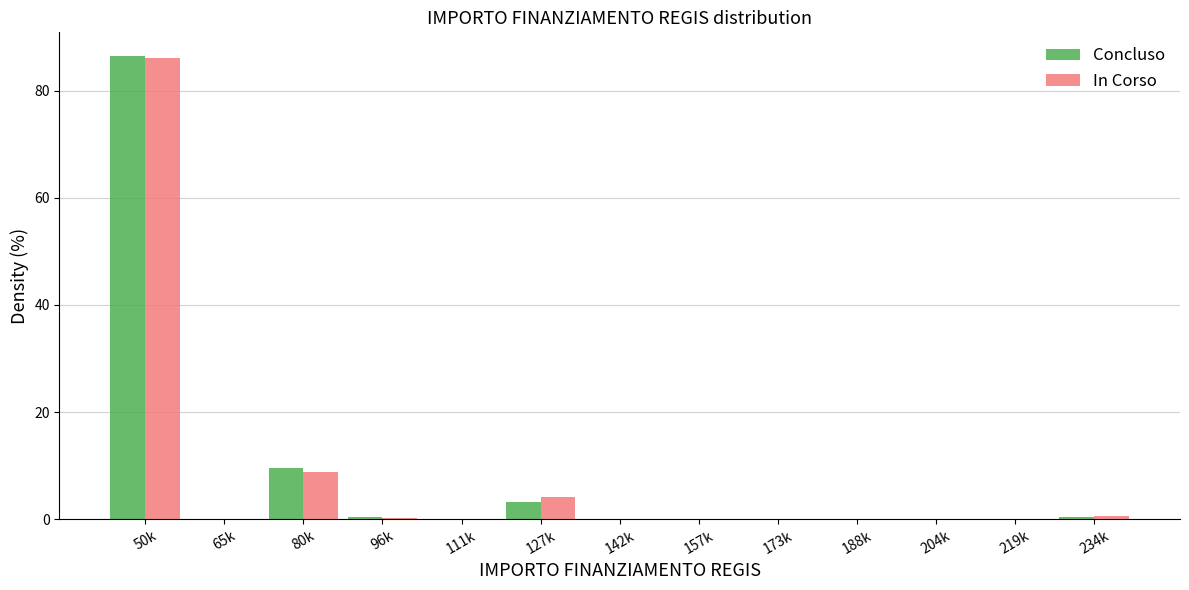

What is the maximum value shown in the chart?

86.6